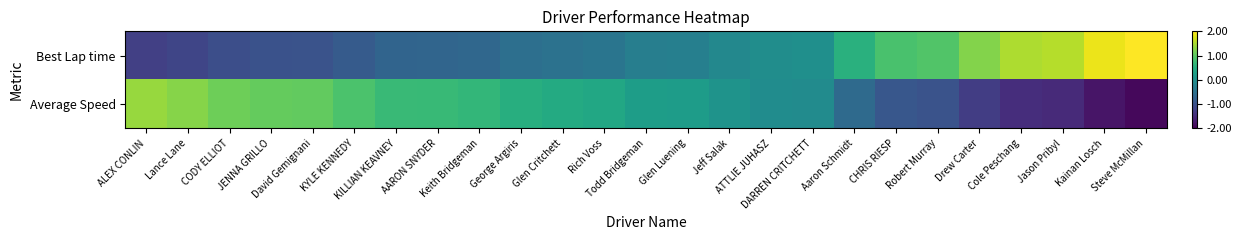

Reading left to right, extract all data points from this chart.

Best Lap time: ALEX CONLIN=-1.2	Lance Lane=-1.2	CODY ELLIOT=-1.0	JENNA GRILLO=-1.0	David Gemignani=-1.0	KYLE KENNEDY=-0.8	KILLIAN KEAVNEY=-0.7	AARON SNYDER=-0.7	Keith Bridgeman=-0.7	George Argiris=-0.5	Glen Critchett=-0.5	Rich Voss=-0.4	Todd Bridgeman=-0.3	Glen Luening=-0.3	Jeff Salak=-0.1	ATTLIE JUHASZ=-0.0	DARREN CRITCHETT=-0.0	Aaron Schmidt=0.5	CHRIS RIESP=0.8	Robert Murray=0.9	Drew Carter=1.3	Cole Peschang=1.5	Jason Pribyl=1.6	Kainan Losch=1.9	Steve McMillan=2.1
Average Speed: ALEX CONLIN=1.4	Lance Lane=1.3	CODY ELLIOT=1.1	JENNA GRILLO=1.1	David Gemignani=1.0	KYLE KENNEDY=0.9	KILLIAN KEAVNEY=0.7	AARON SNYDER=0.7	Keith Bridgeman=0.7	George Argiris=0.5	Glen Critchett=0.4	Rich Voss=0.4	Todd Bridgeman=0.2	Glen Luening=0.2	Jeff Salak=0.1	ATTLIE JUHASZ=-0.1	DARREN CRITCHETT=-0.1	Aaron Schmidt=-0.6	CHRIS RIESP=-0.9	Robert Murray=-1.0	Drew Carter=-1.3	Cole Peschang=-1.5	Jason Pribyl=-1.5	Kainan Losch=-1.8	Steve McMillan=-1.9